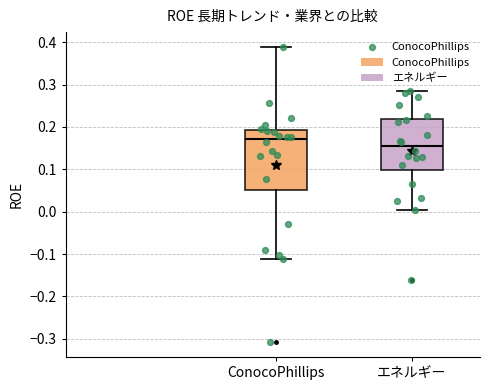

Reading left to right, transcribe this box plot: for each box, give where its median line is, the range the box spans, and where its two whiskers end, as read against the y-axis. The values are not printed on the chart, so give them approximately, as read against the axis.

ConocoPhillips: median 0.17, box 0.05 to 0.19, whiskers -0.11 to 0.39
エネルギー: median 0.15, box 0.10 to 0.22, whiskers 0.00 to 0.29